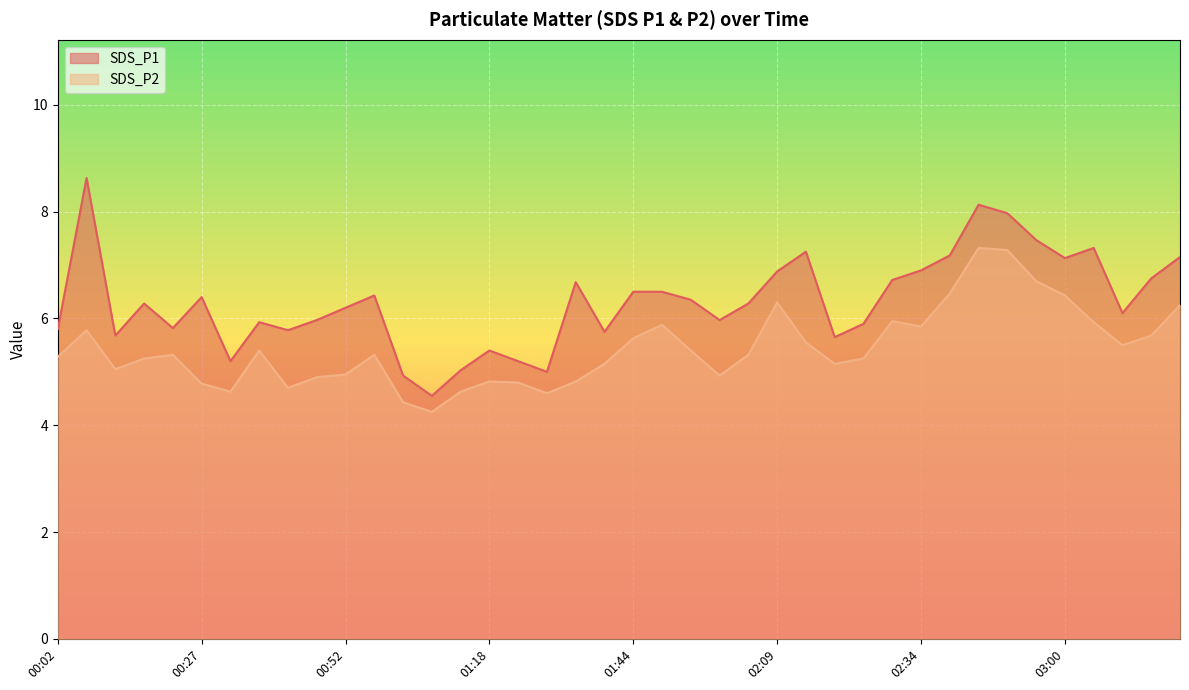

How many data points does each series have?

40